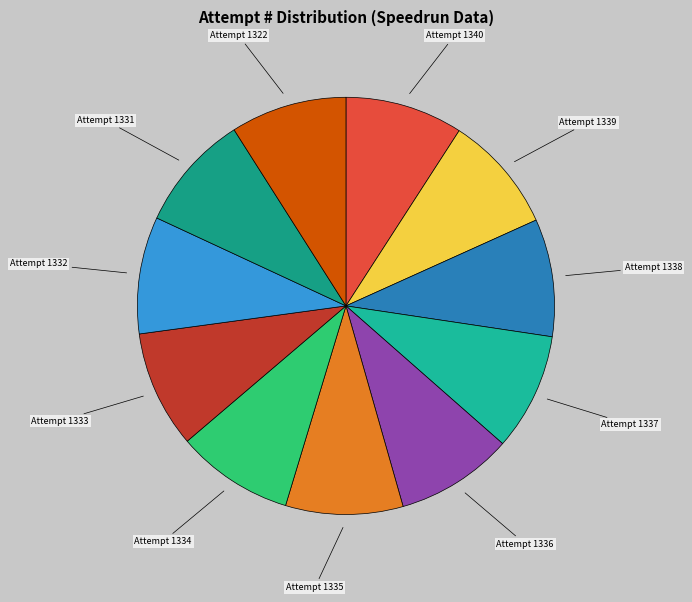

Do Attempt 1339 and Attempt 1332 together represent more than half of the pie?

No